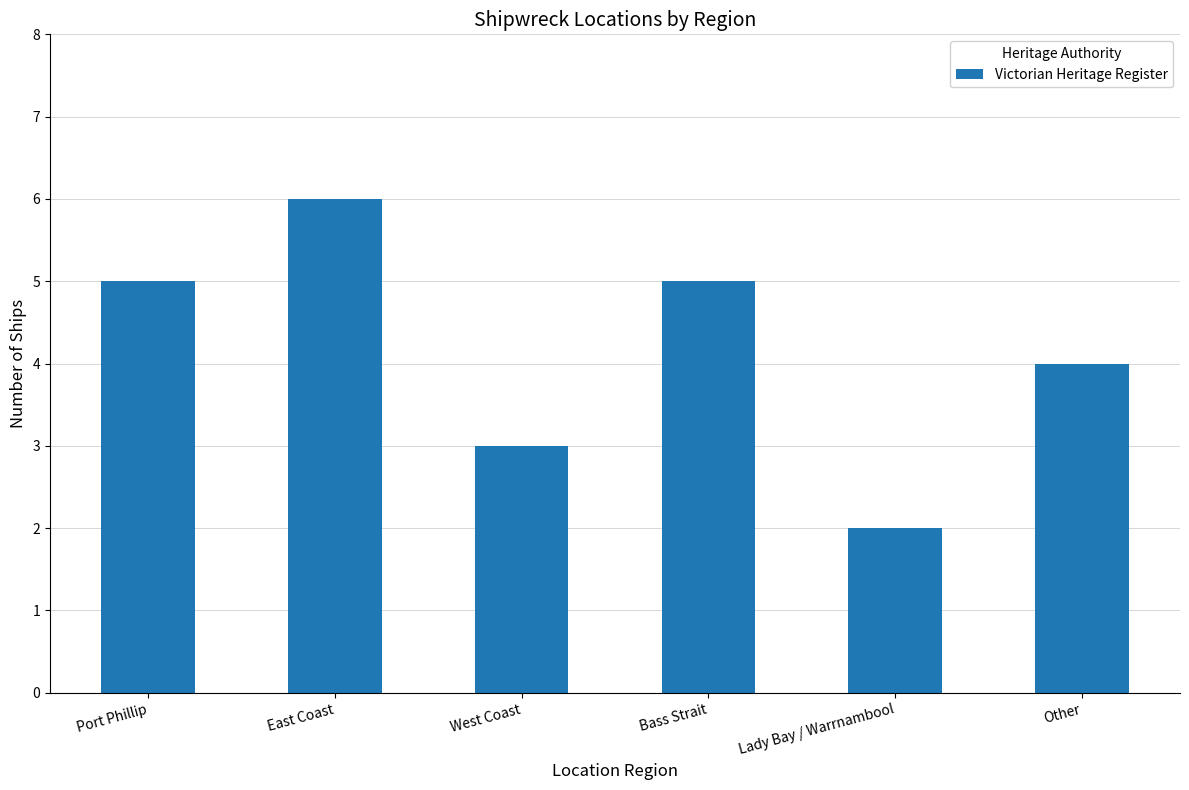

What position from the left is East Coast?

2